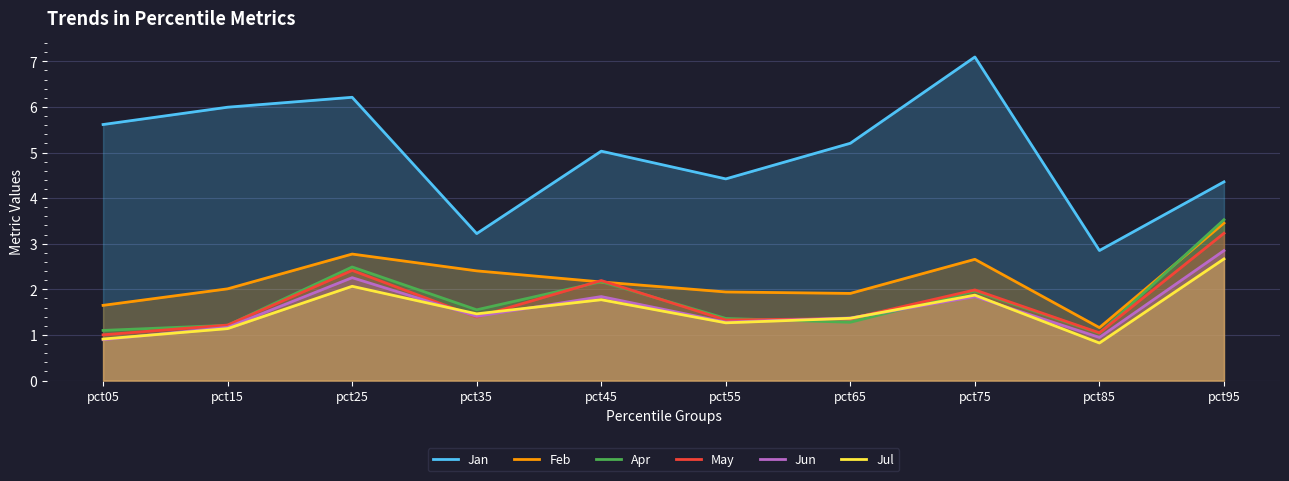

What is the difference between the Jan values at pct75 and pct25?

0.9